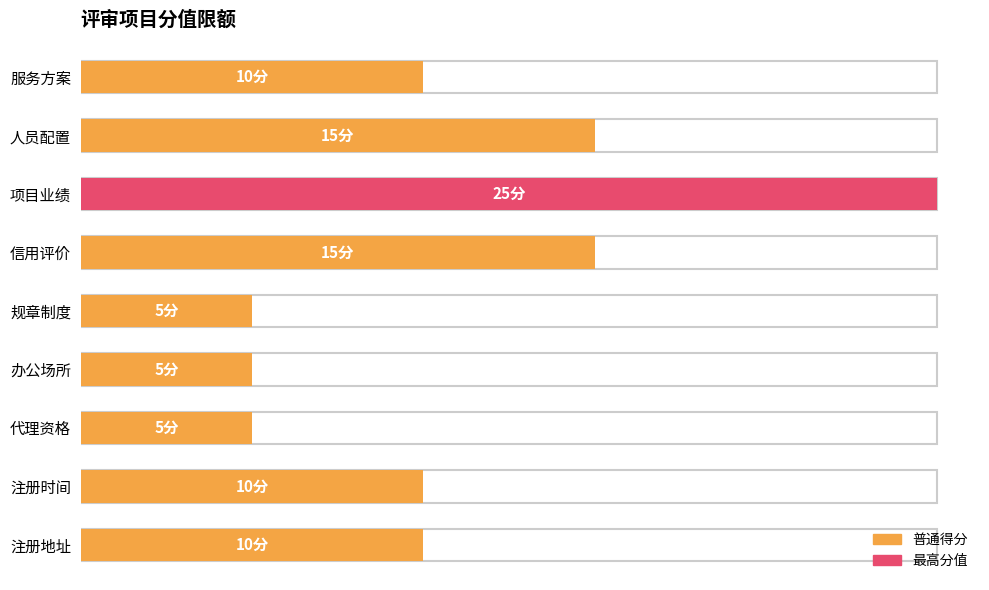

How many values exceed 10?

3